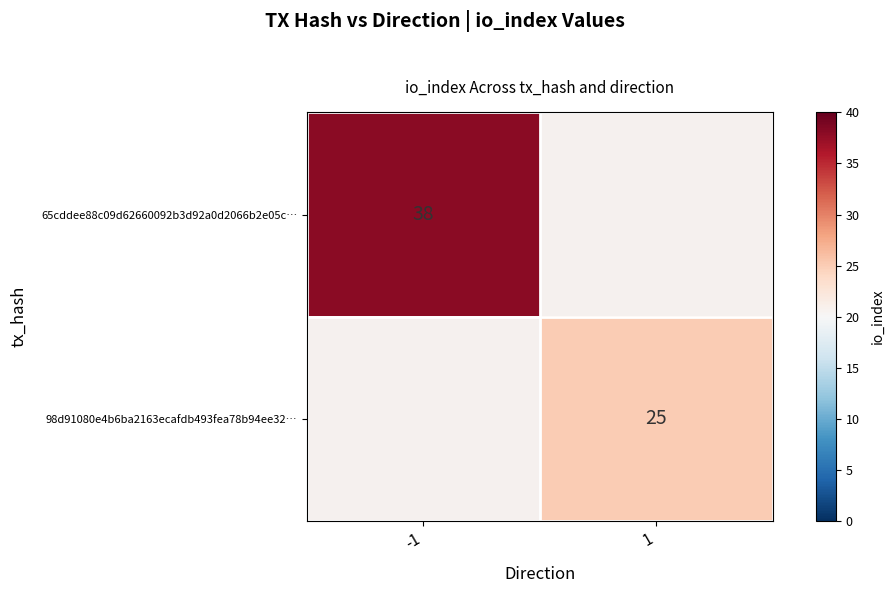

Between 1 and -1, which is larger?

-1